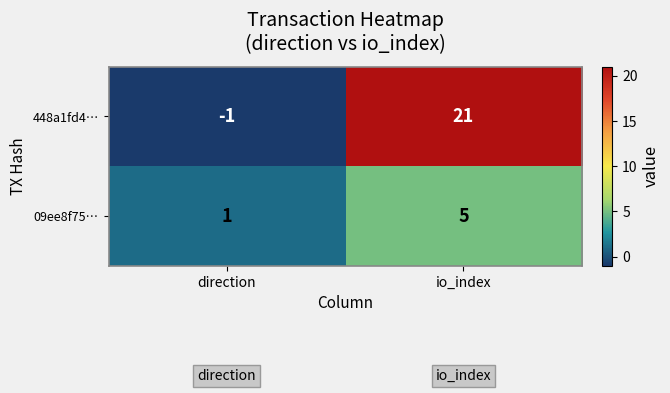

Count the number of data series in this chart.

2